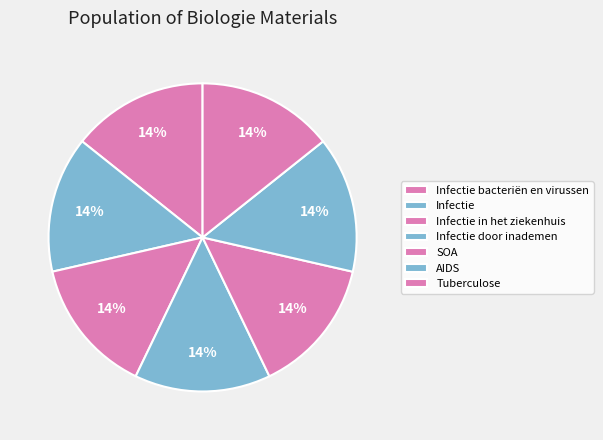

What is the total percentage of Tuberculose and Infectie?

28.6%